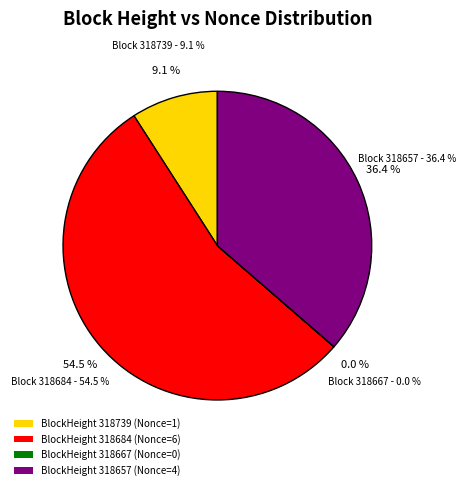

To the nearest percent, what is the difference between the largest and smallest slice percentages?

55%